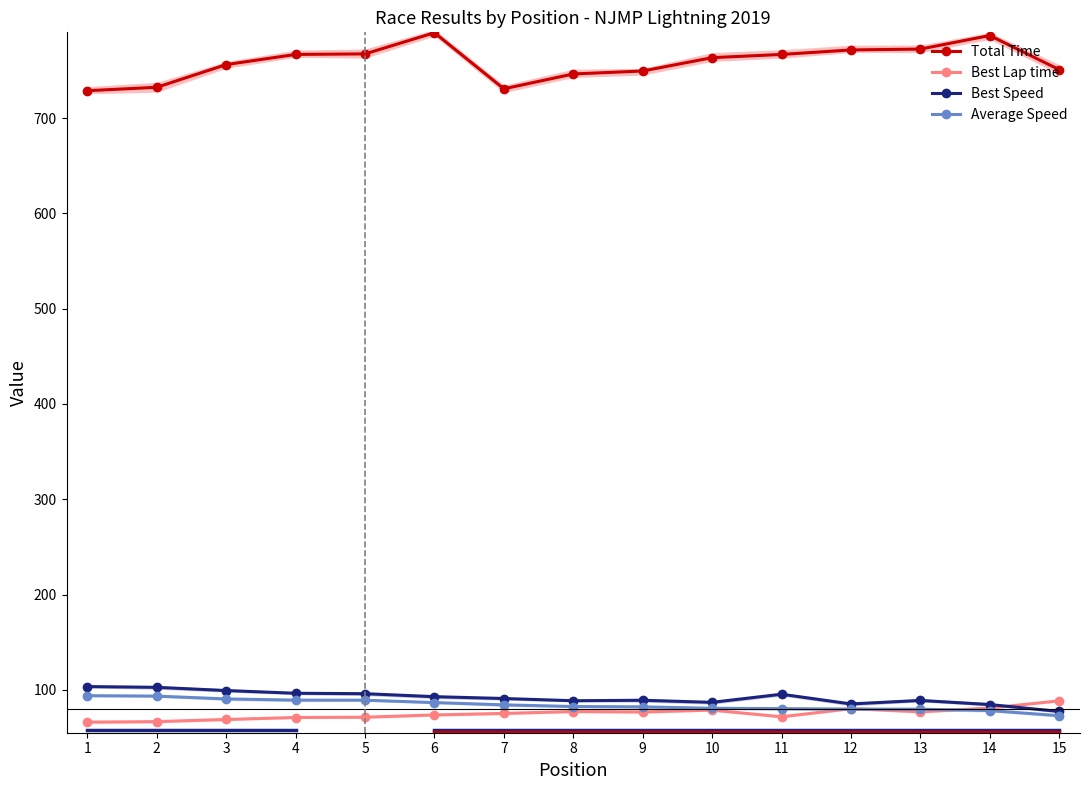

Reading right to left, list all the values displayed in this chart.

Total Time: 750.9	786.7	772.4	771.5	766.8	763.4	749.4	746.3	730.7	789.6	767.4	766.8	756.2	732.3	728.7
Best Lap time: 88.5	80.9	77.0	80.3	71.7	78.7	76.8	77.2	75.2	73.7	71.3	71.0	68.9	66.6	66.1
Best Speed: 77.3	84.6	88.9	85.2	95.4	86.9	89.1	88.6	90.9	92.8	96.0	96.4	99.3	102.6	103.4
Average Speed: 72.9	78.3	79.7	79.8	80.3	80.6	82.1	82.5	84.2	86.6	89.1	89.2	90.5	93.4	93.9